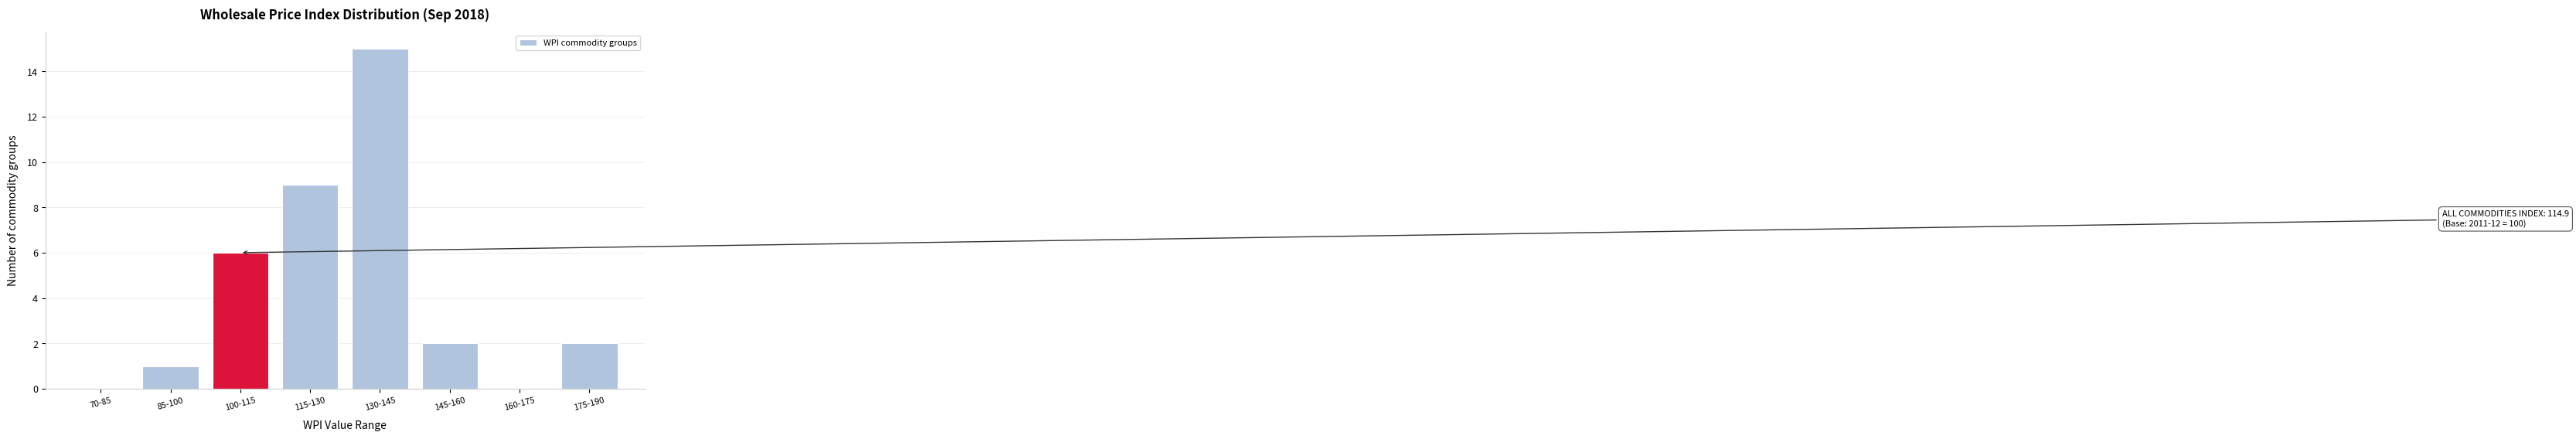

Reading left to right, what are all the values shown in this chart?

70-85=0	85-100=1	100-115=6	115-130=9	130-145=15	145-160=2	160-175=0	175-190=2